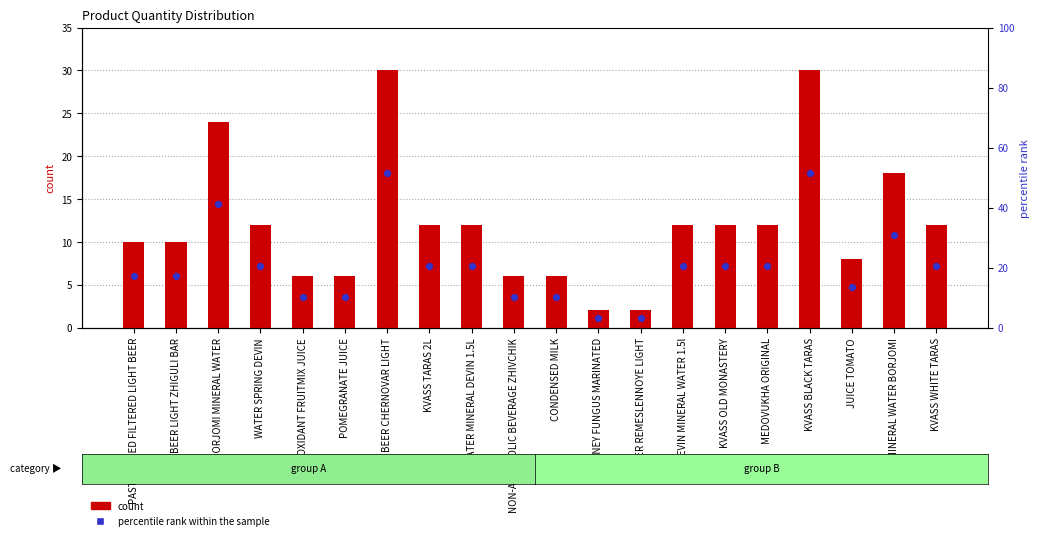

At how many categories does at least one series exceed 26?

2